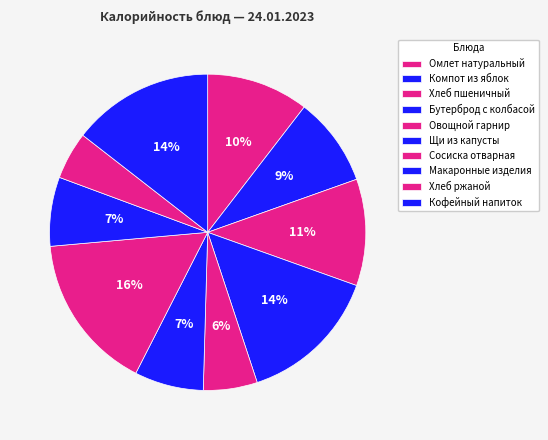

To the nearest percent, what percentage of the pie is Хлеб ржаной?

5%